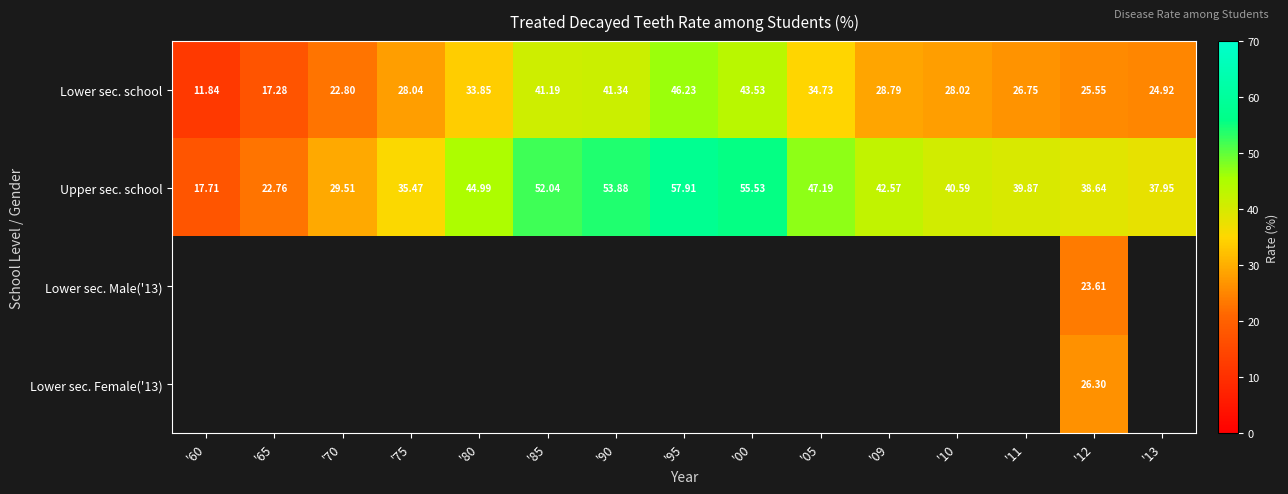

What is the difference between the Upper sec. school values at '85 and '65?

29.3